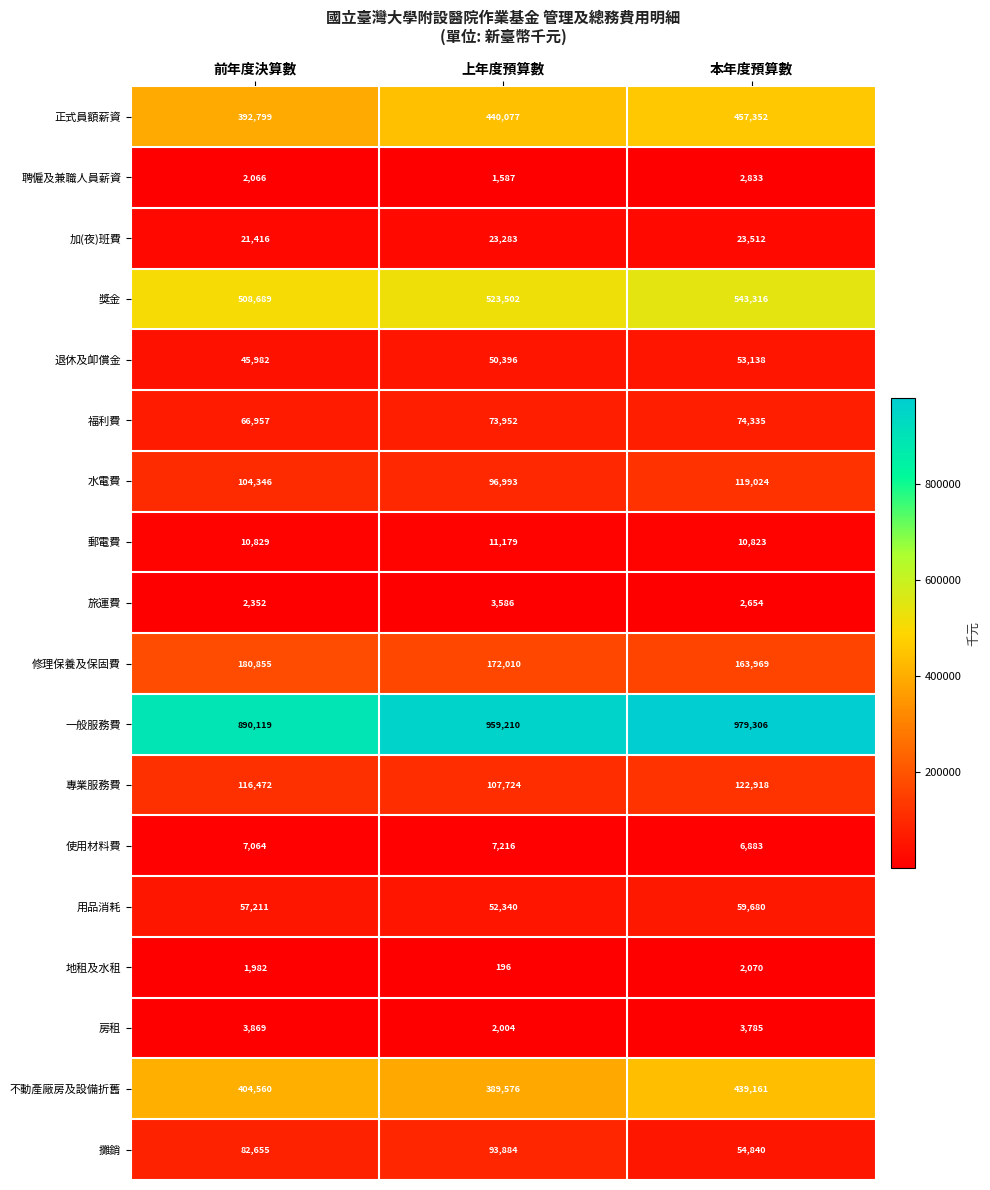

Which series has the largest range (max minus min)?

一般服務費